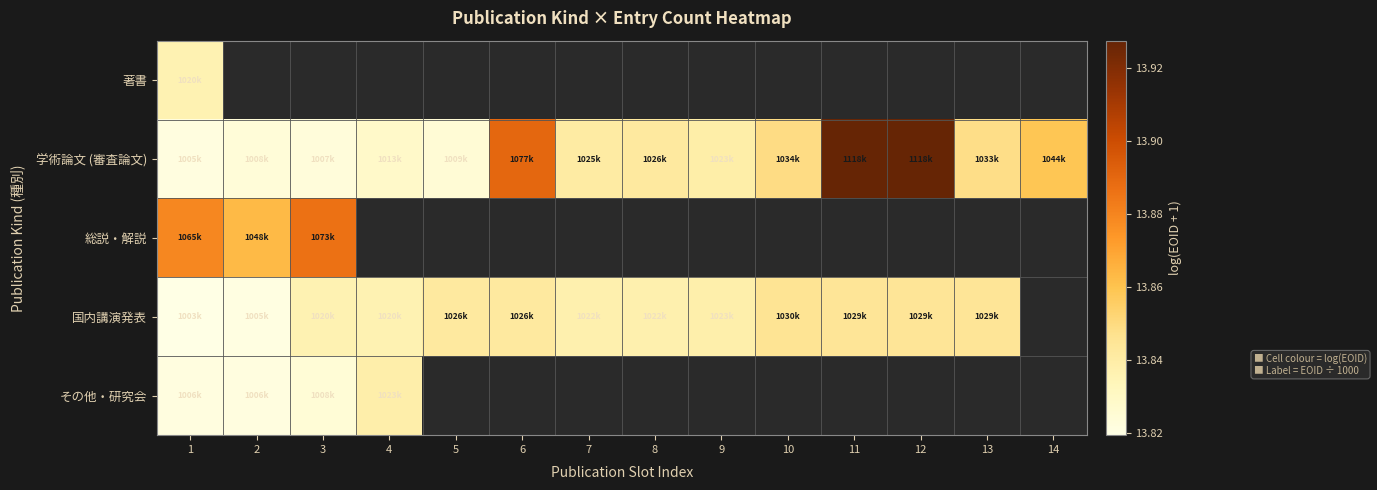

At which category does the chart reach its peak across all series?

12